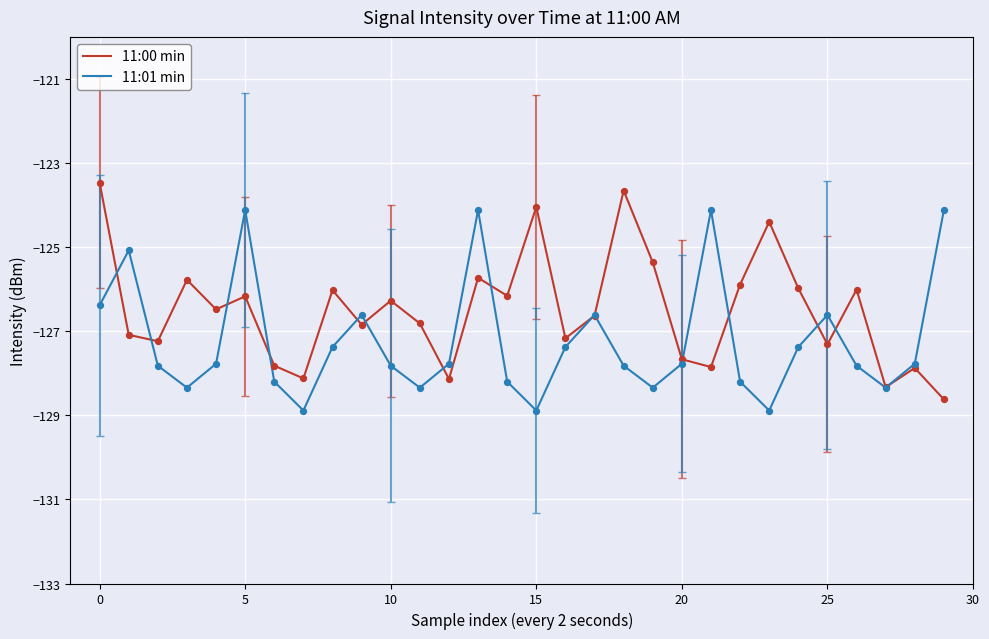

Rank the series by their average value, from highest to lowest.

11:00 min, 11:01 min